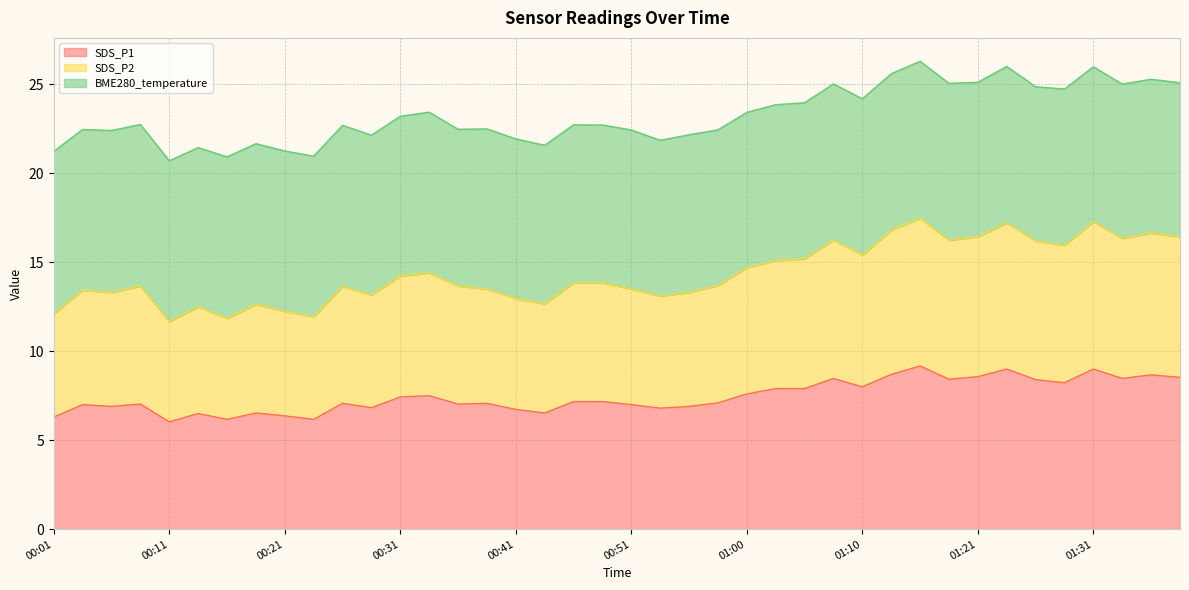

At which category is the sum across all series the highest?

01:16